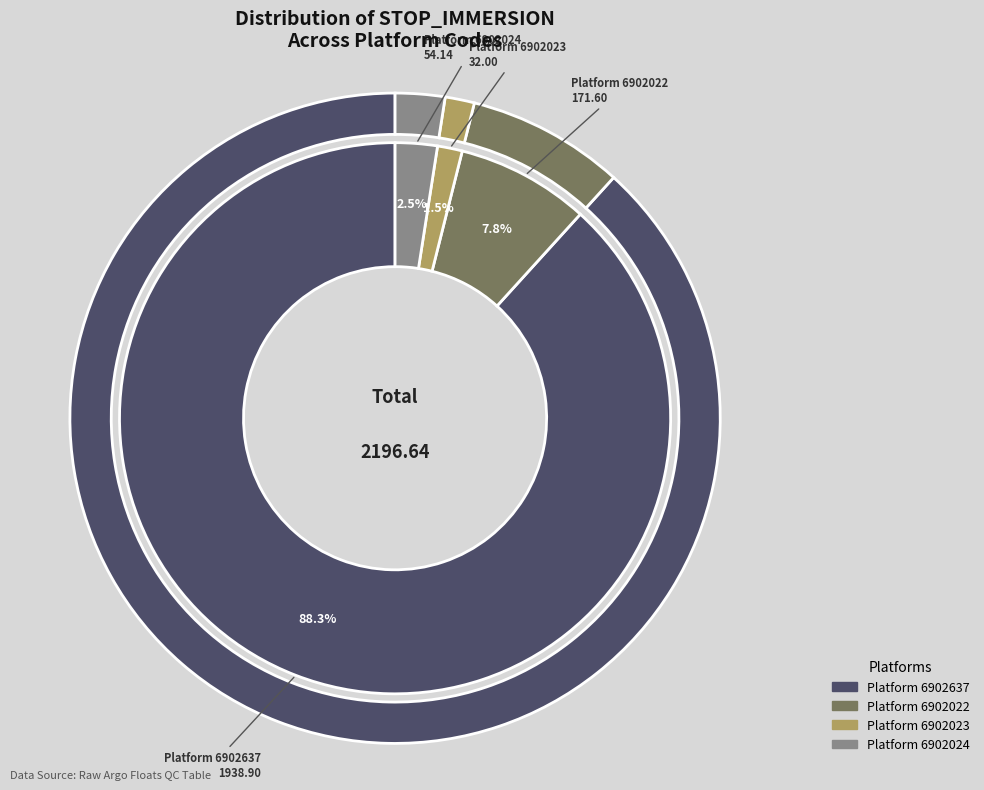

Combined, do 6902022 and 6902024 account for over 50%?

No